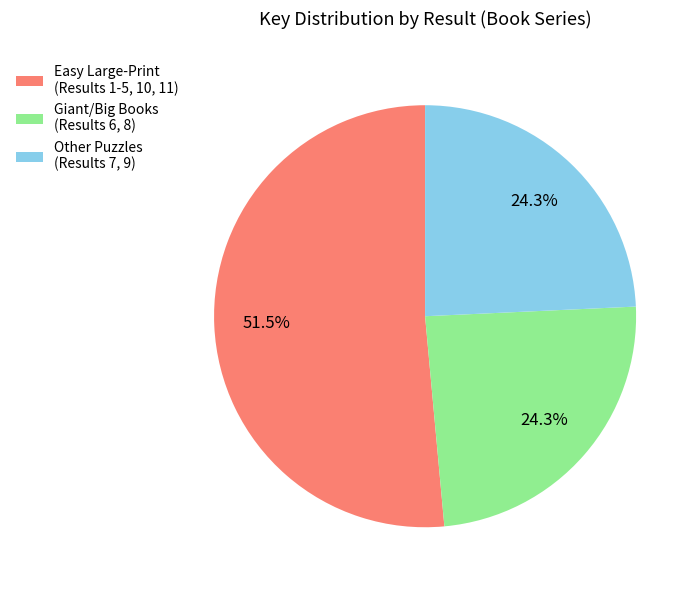

Is there any slice that represents more than half of the pie?

Yes